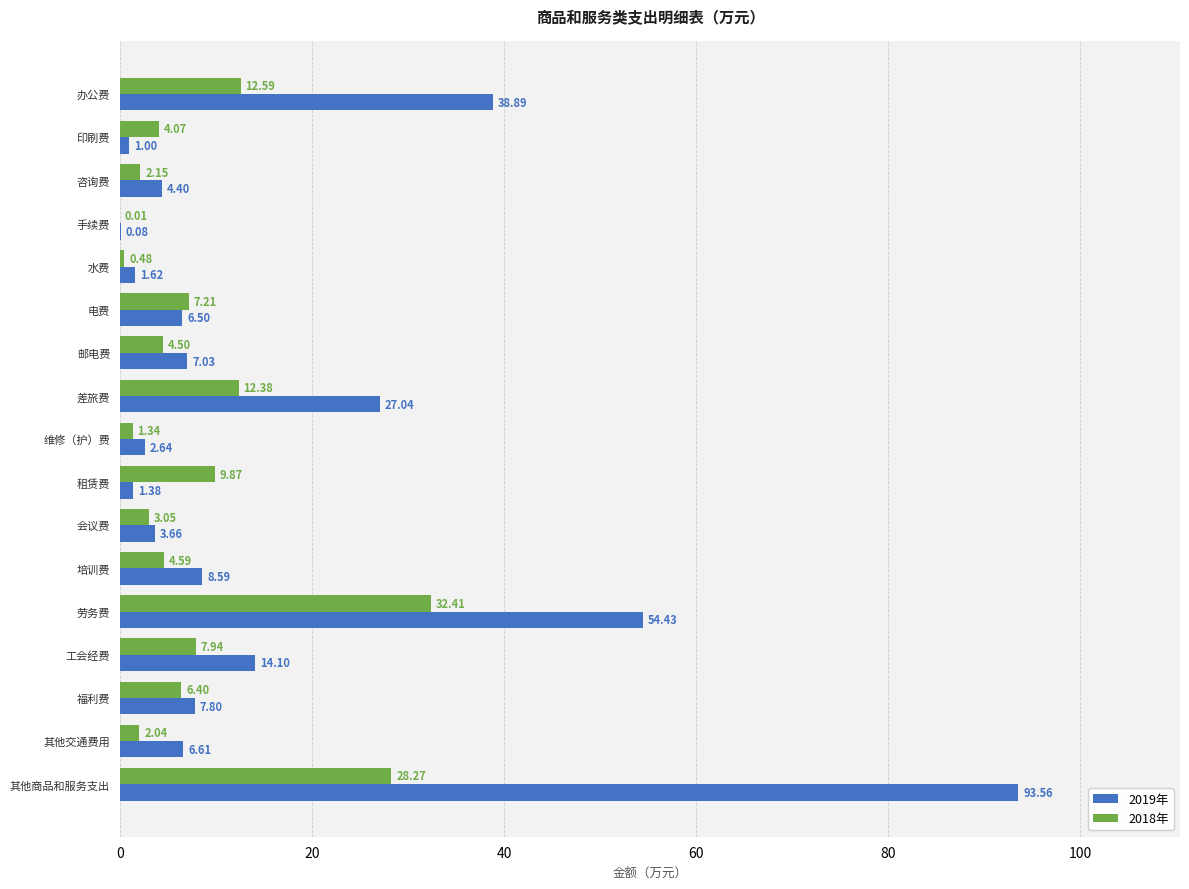

Which series has the widest spread of values?

2019年